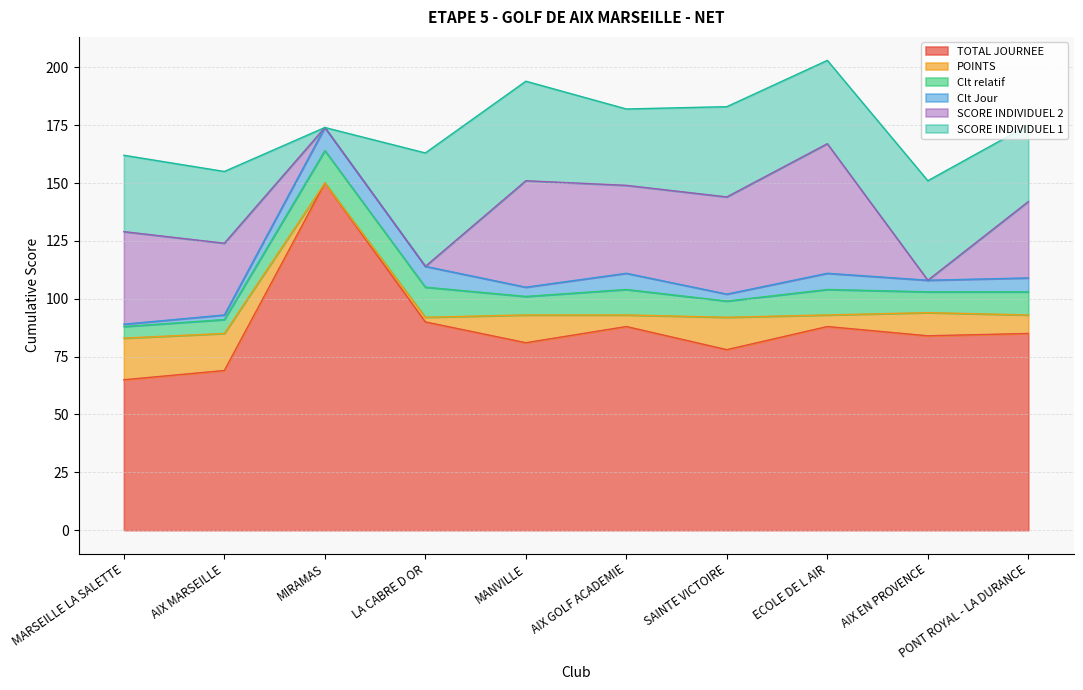

How many lines are shown in the chart?

6